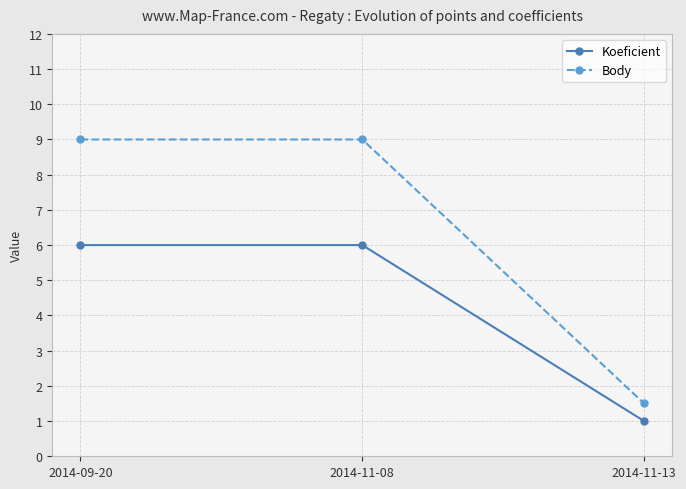

What is the highest value of the Body series?

9.0